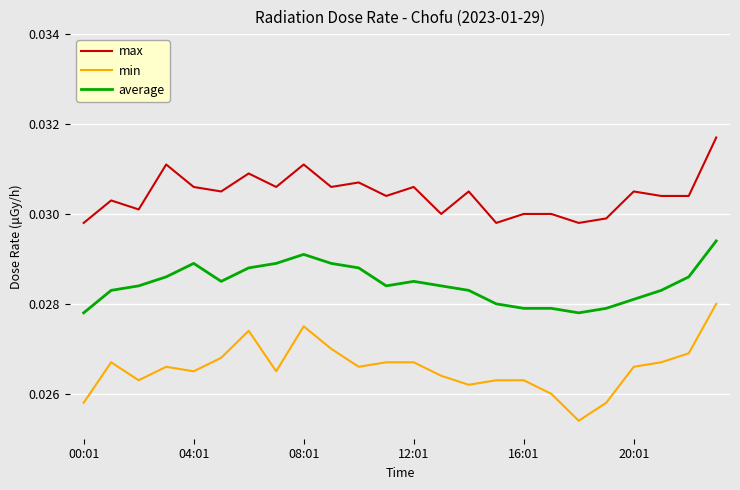

Which series has the widest spread of values?

min